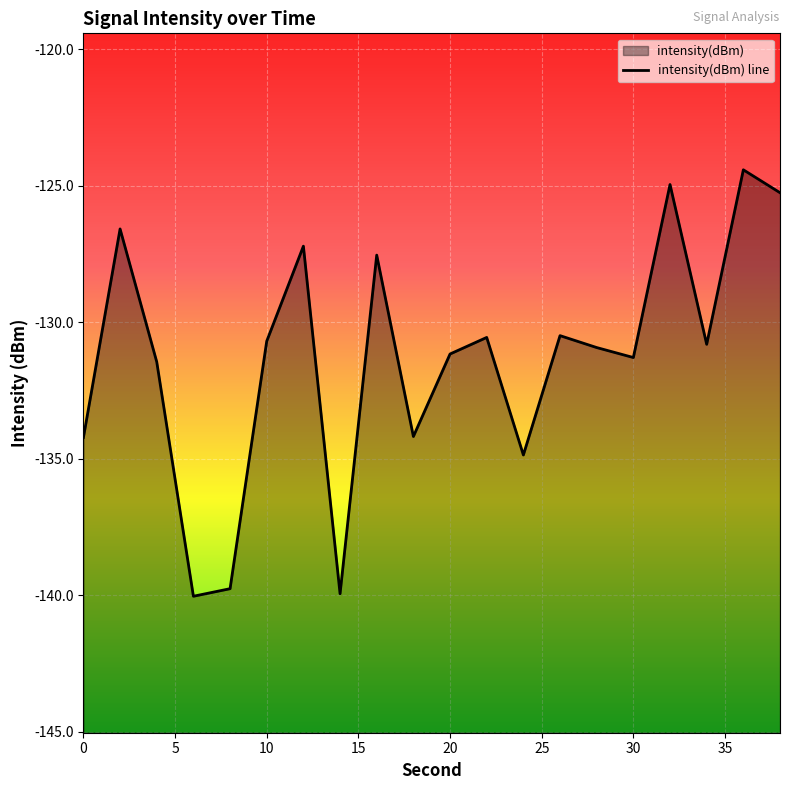

List the labels in order of value, smallest first.

6, 14, 8, 24, 0, 18, 4, 30, 20, 28, 34, 10, 22, 26, 16, 12, 2, 38, 32, 36